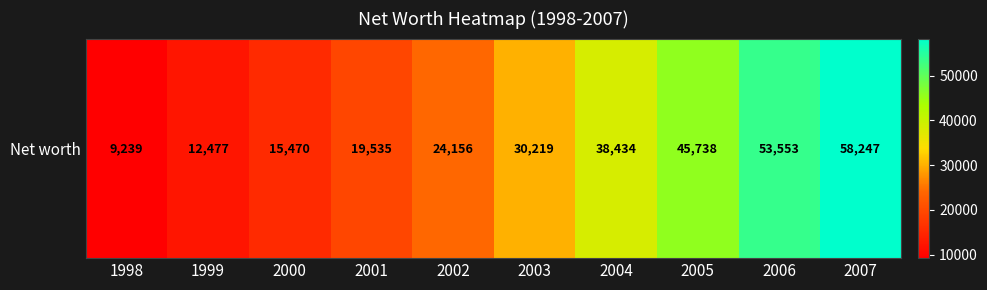

What is the minimum value shown in the chart?

9239